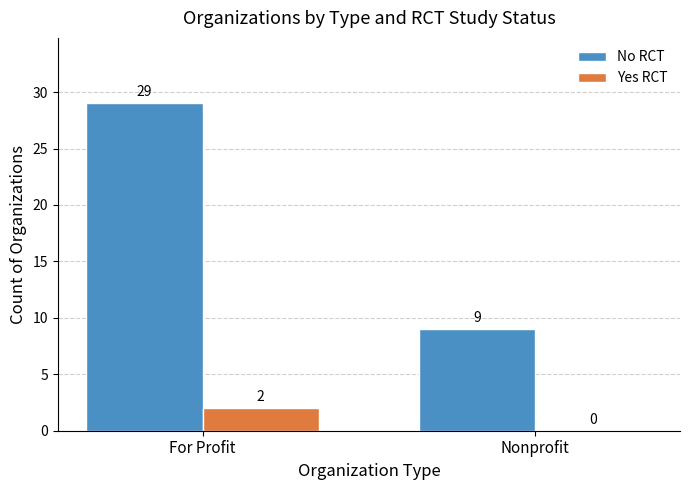

What are all the series names shown in the legend?

No RCT, Yes RCT